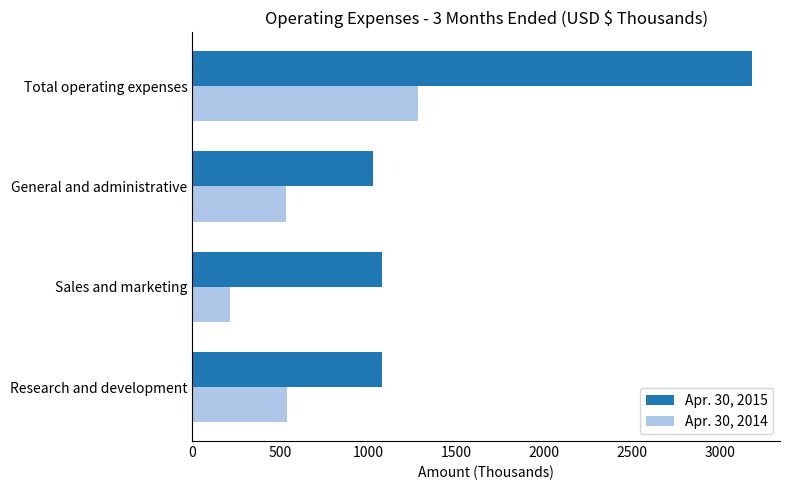

What is the approximate value of Apr. 30, 2014 at Research and development, to the nearest 50?

550